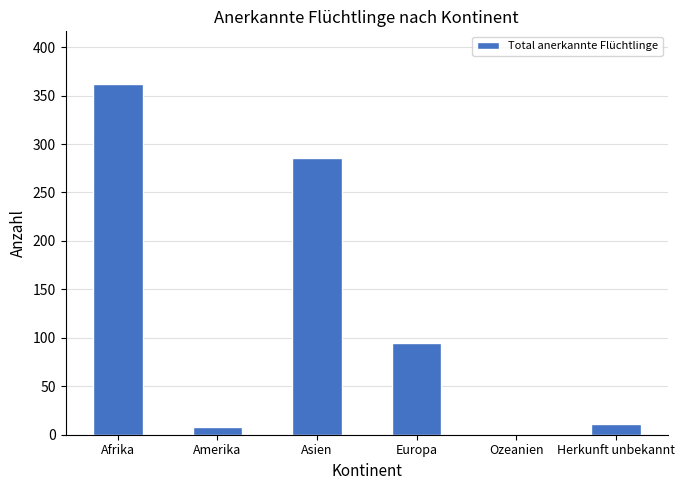

What is the ratio of the value at Herkunft unbekannt to the value at Amerika?

1.4